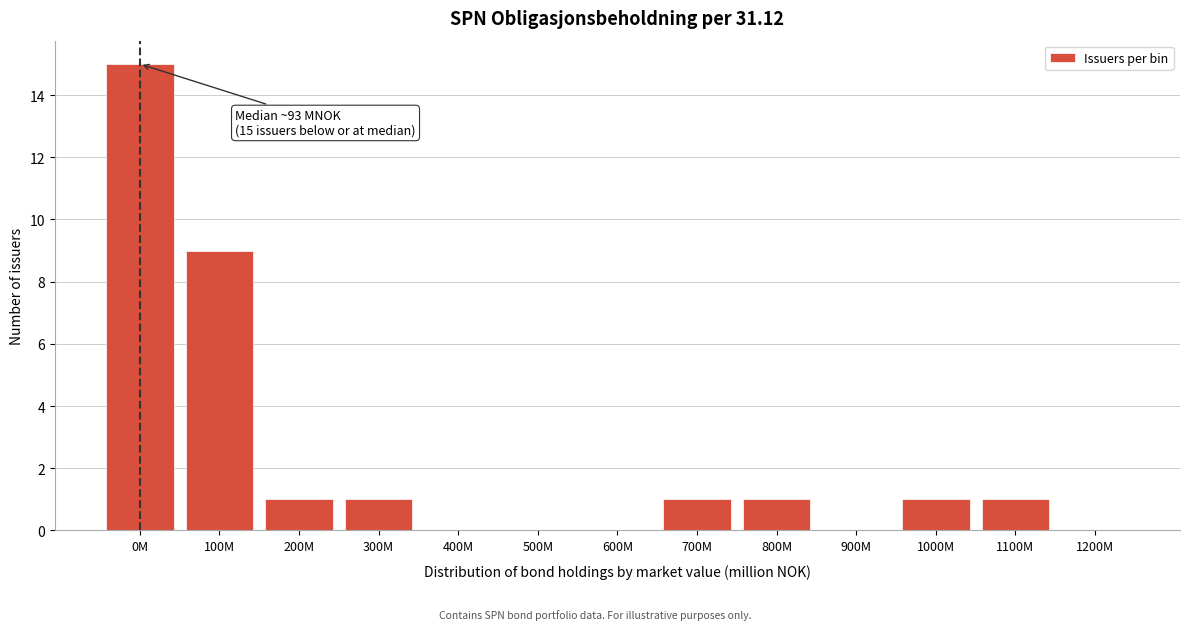

Reading left to right, extract all data points from this chart.

0M=15	100M=9	200M=1	300M=1	400M=0	500M=0	600M=0	700M=1	800M=1	900M=0	1000M=1	1100M=1	1200M=0